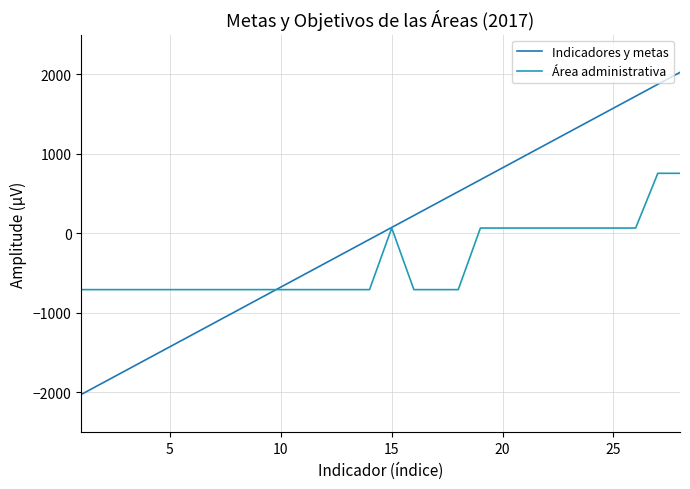

How many lines are shown in the chart?

2